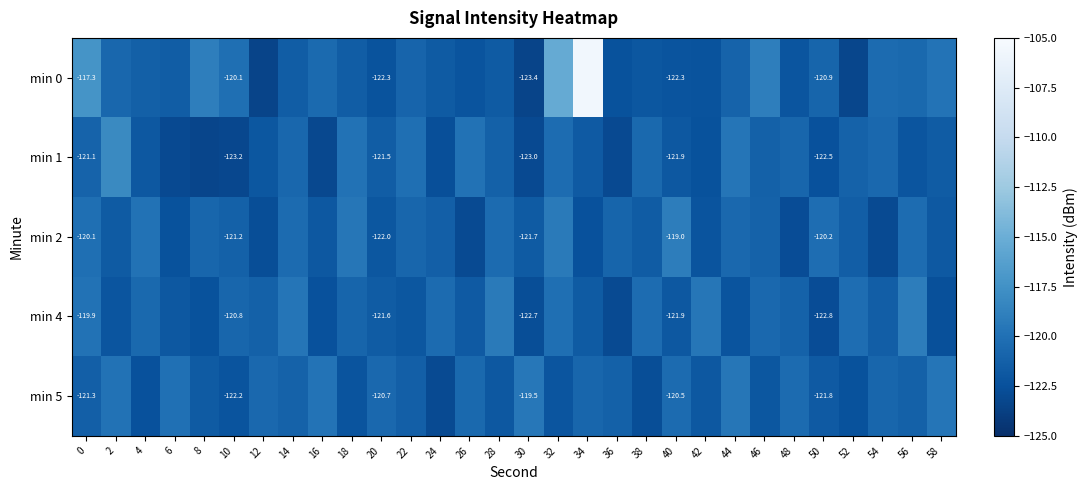

Is the value of min 0 at 10 greater than the value of min 4 at 6?

Yes